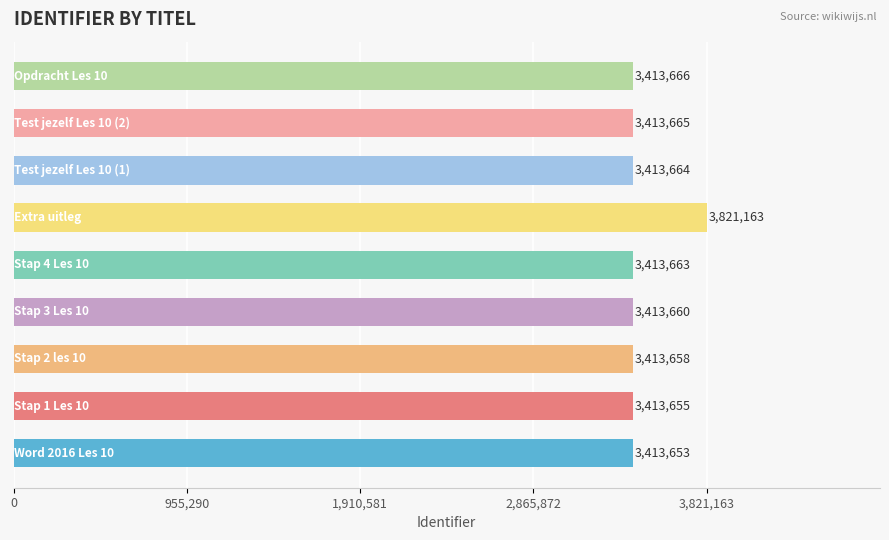

Reading top to bottom, what are all the values shown in this chart?

3413666	3413665	3413664	3821163	3413663	3413660	3413658	3413655	3413653